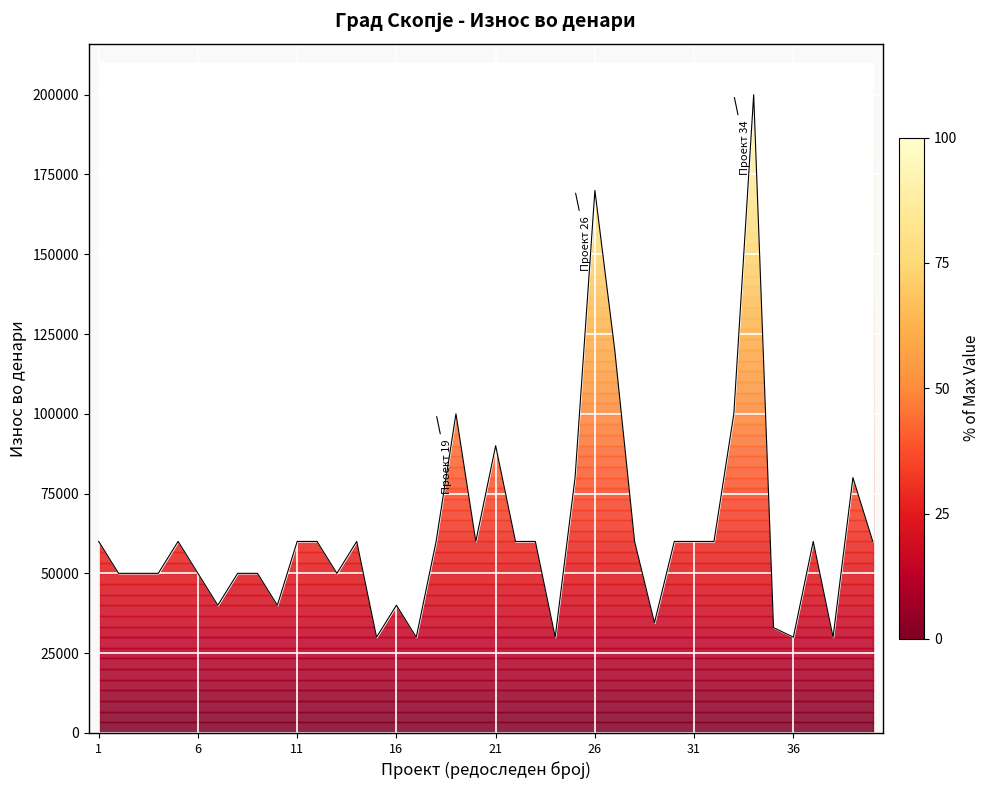

Which has a higher value, 32 or 31?

32